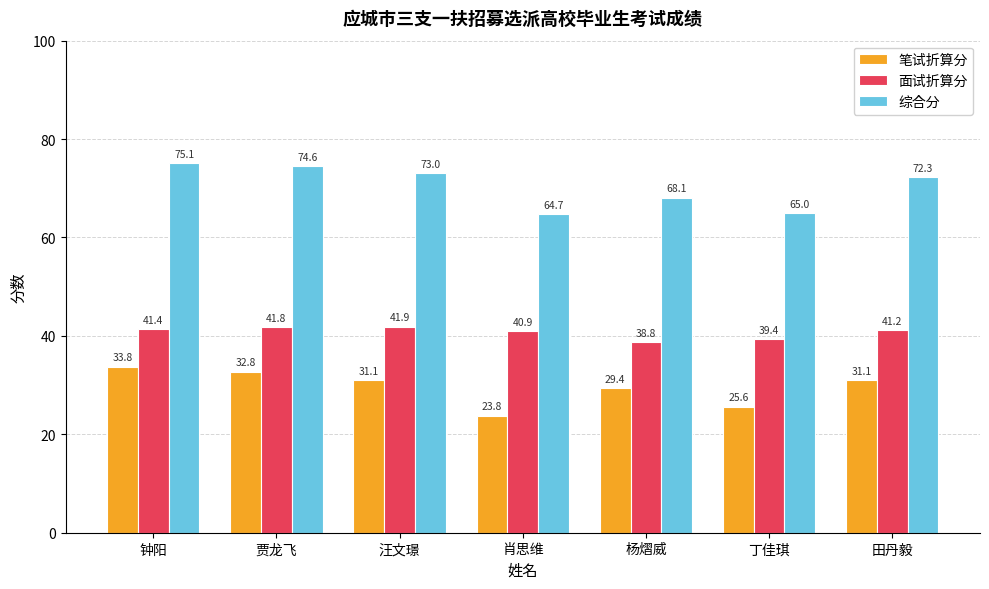

What is the average value of the 综合分 series?

70.4